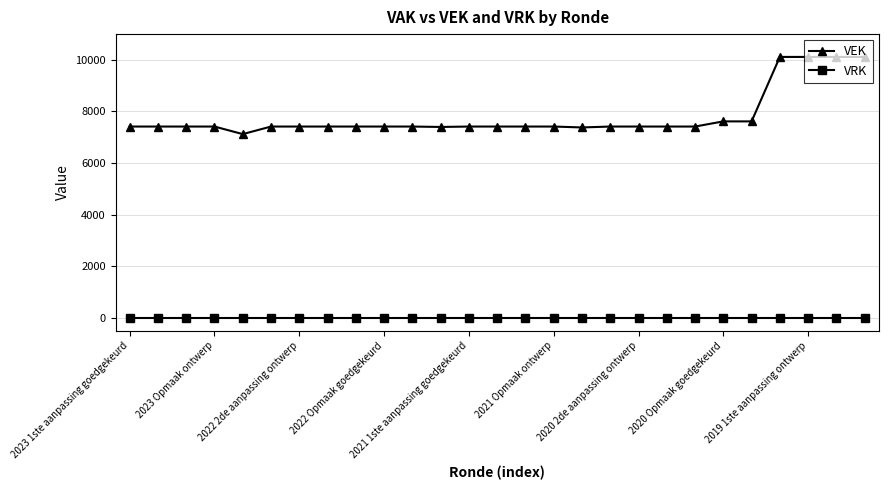

True or false: VEK and VRK intersect in this chart.

False